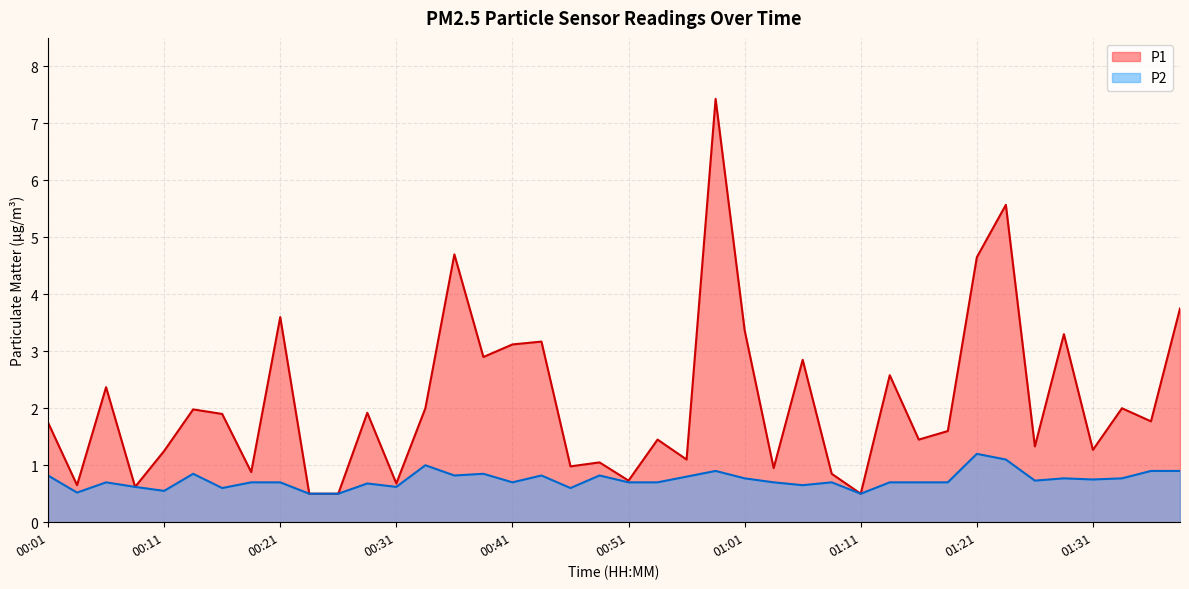

Which series changed the most between 00:08 and 01:36?

P1